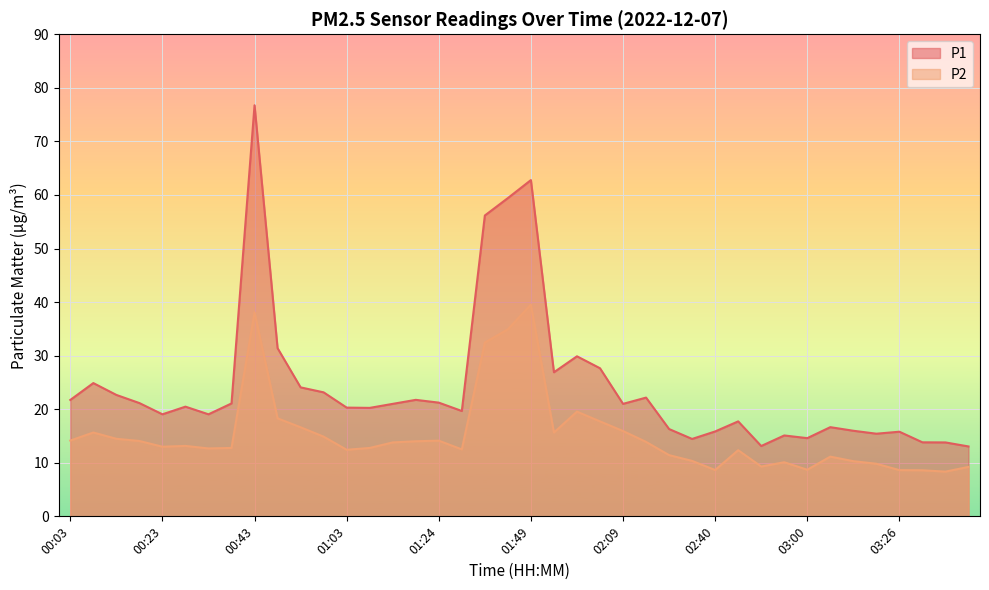

How many data points in P1 are less than 21?

20